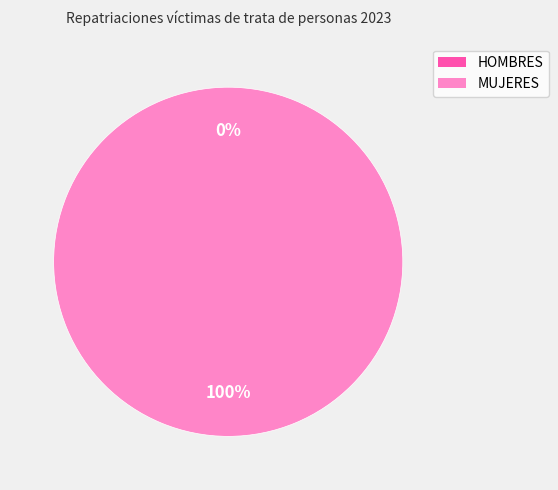

True or false: MUJERES accounts for 100% of the total.

True